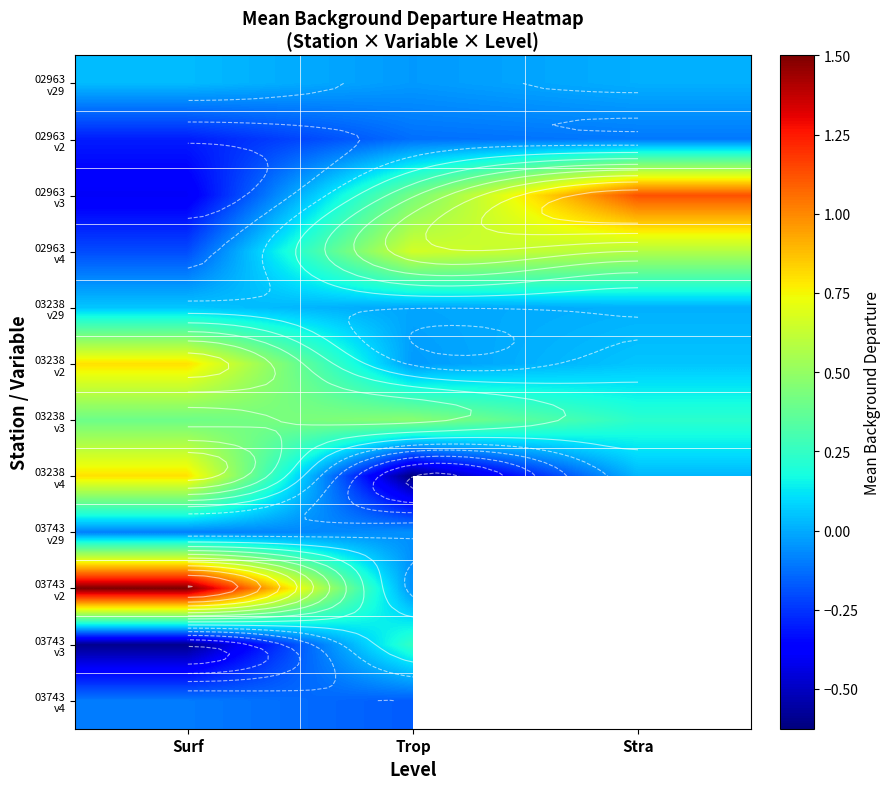

What is the total value across all series at Surf?

1.9